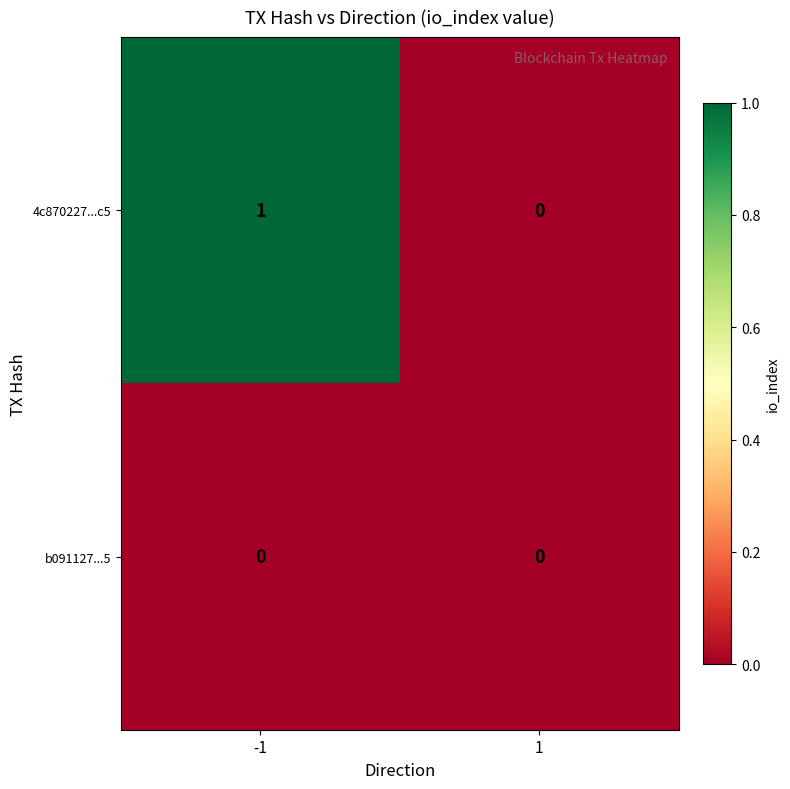

At which category is the sum across all series the highest?

-1